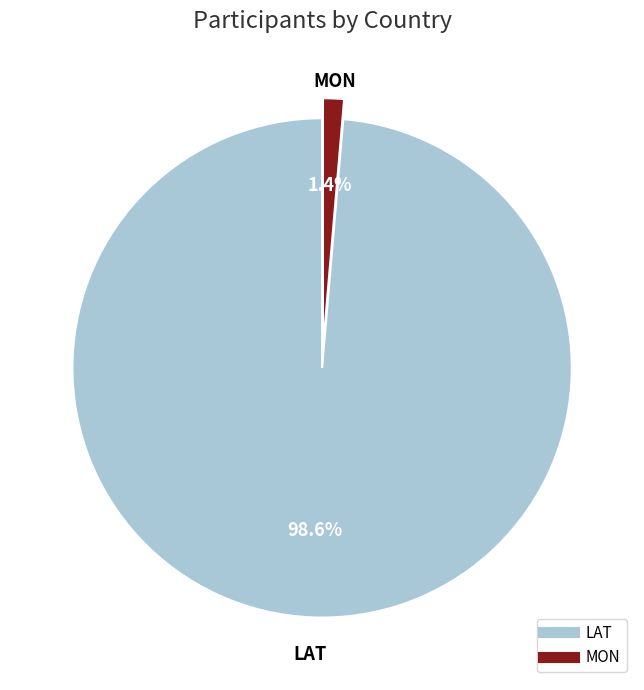

Does any single category account for the majority?

Yes